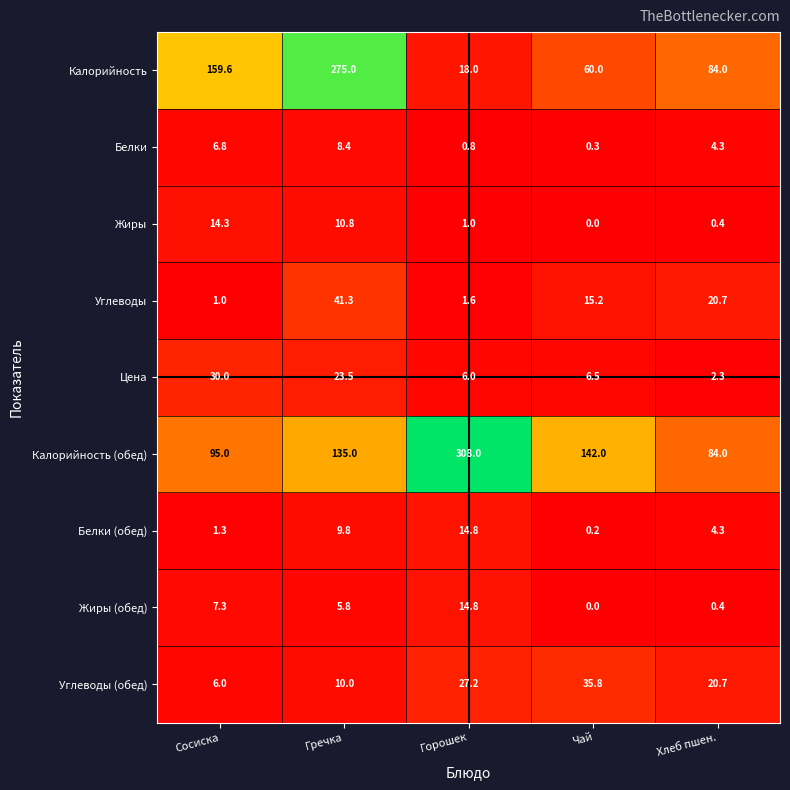

Between Сосиска and Хлеб пшен., which series saw the biggest shift?

Калорийность